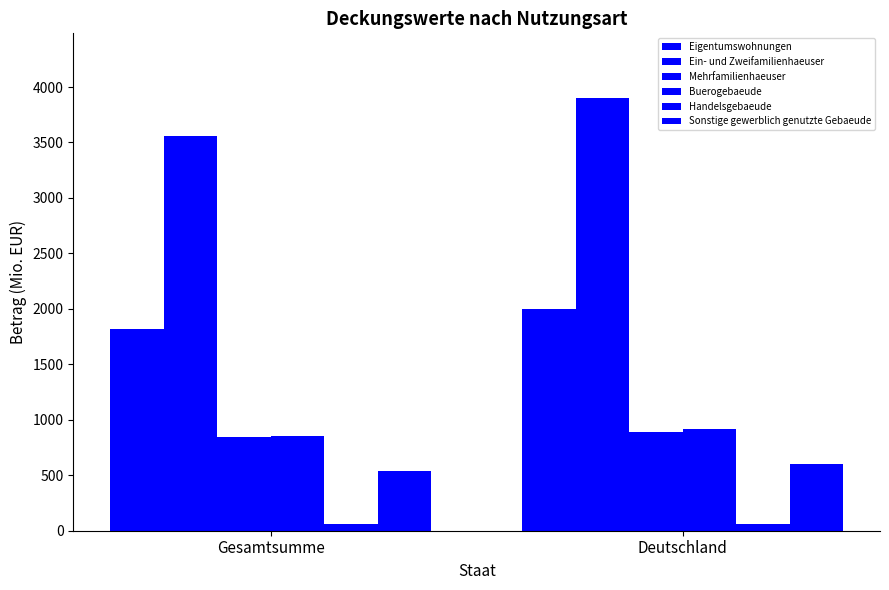

How many values in the Mehrfamilienhaeuser series exceed 891?

1